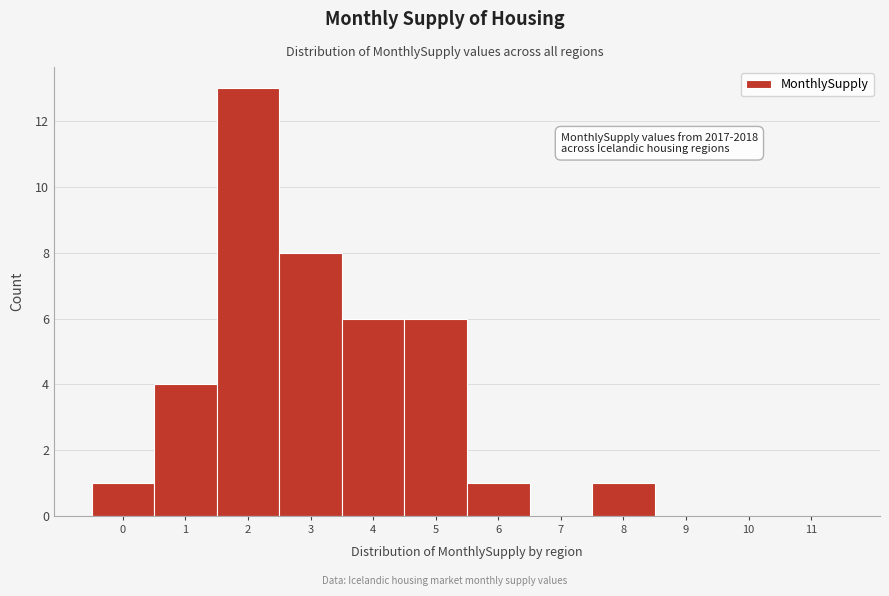

Reading left to right, list all the values displayed in this chart.

0=1	1=4	2=13	3=8	4=6	5=6	6=1	7=0	8=1	9=0	10=0	11=0